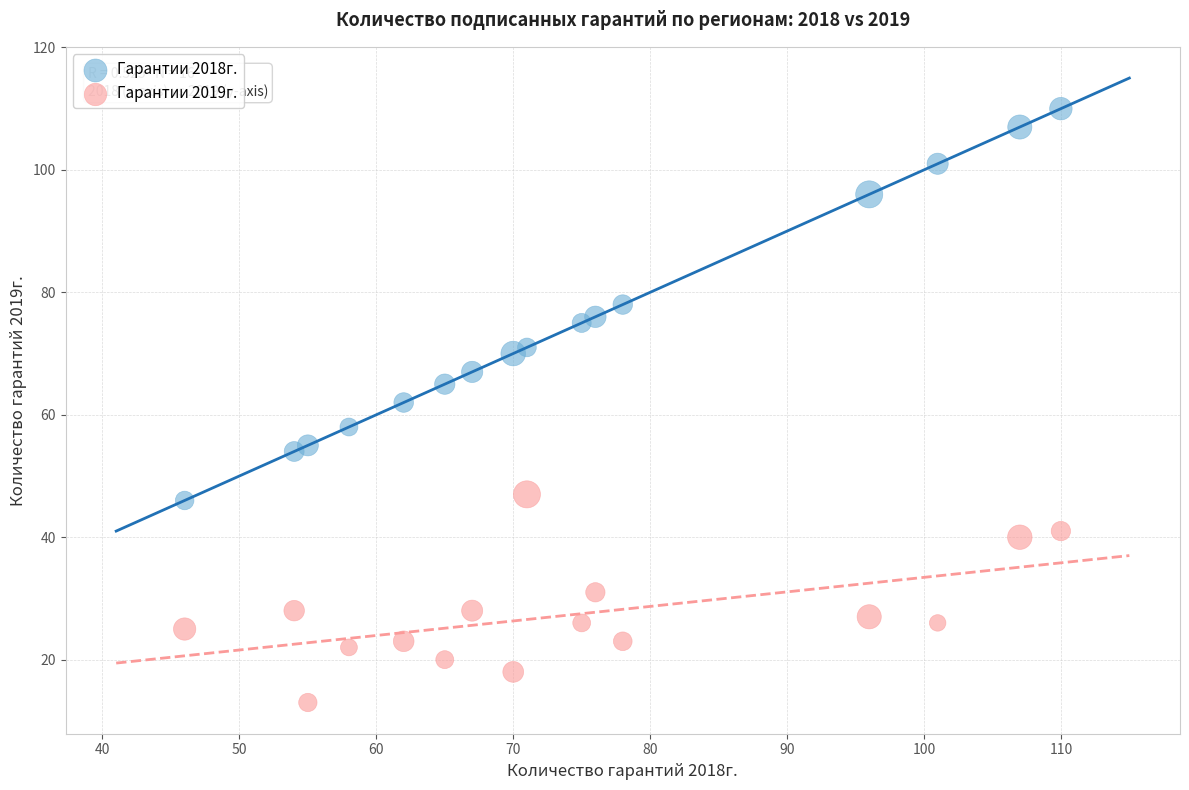

Which series has the widest spread of Y values?

Гарантии 2018г.